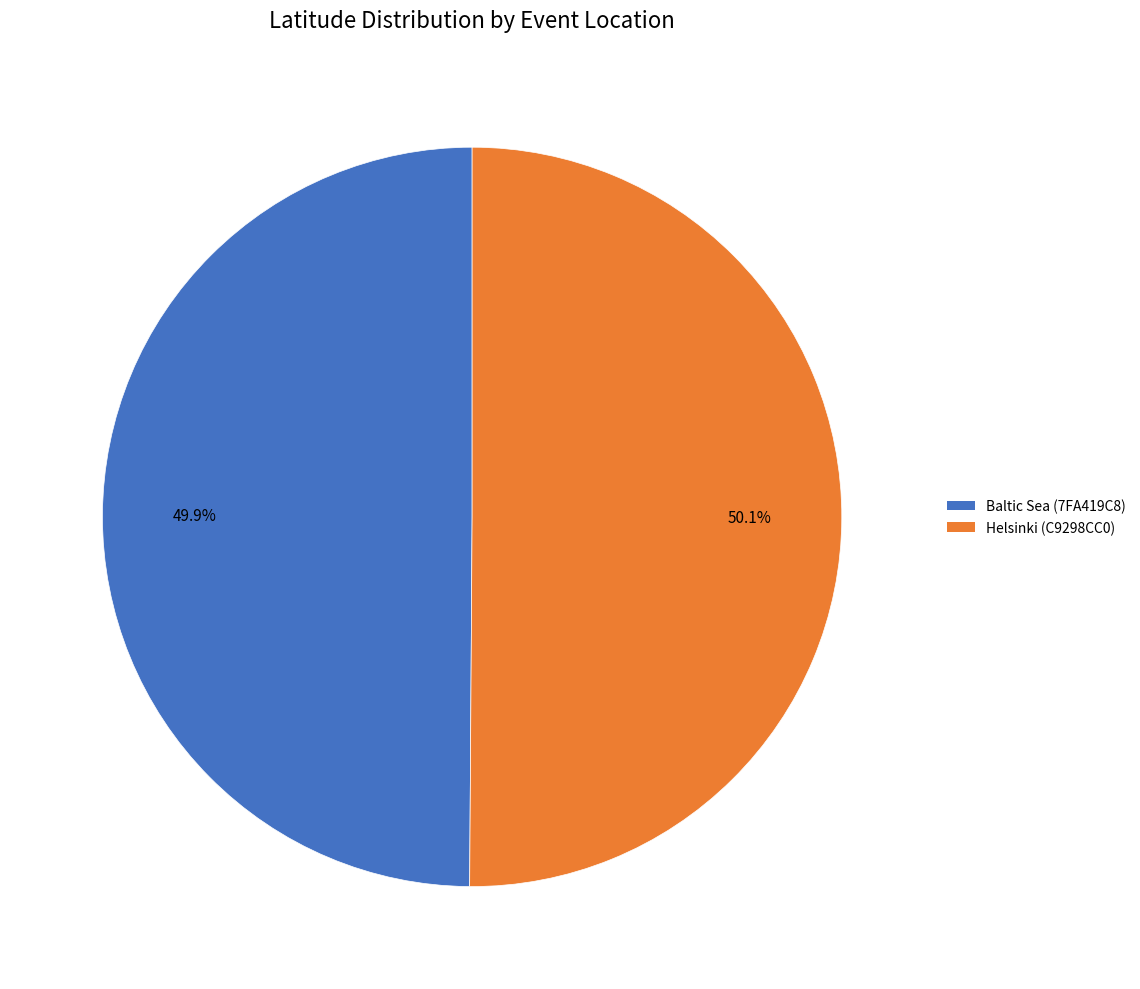

What percentage is the Helsinki (C9298CC0) slice, to the nearest percent?

50%